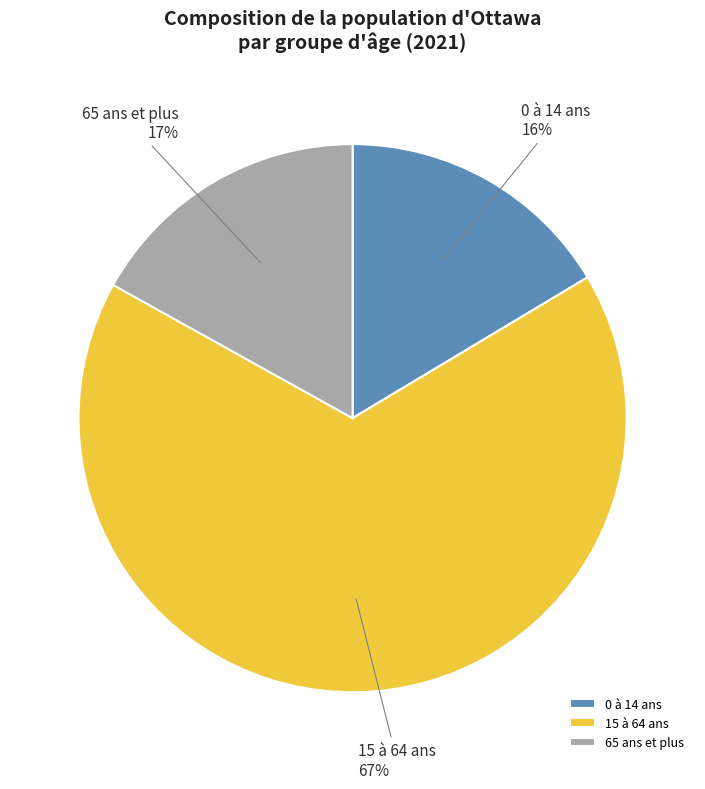

Rank the categories by value from highest to lowest.

15 à 64 ans, 65 ans et plus, 0 à 14 ans